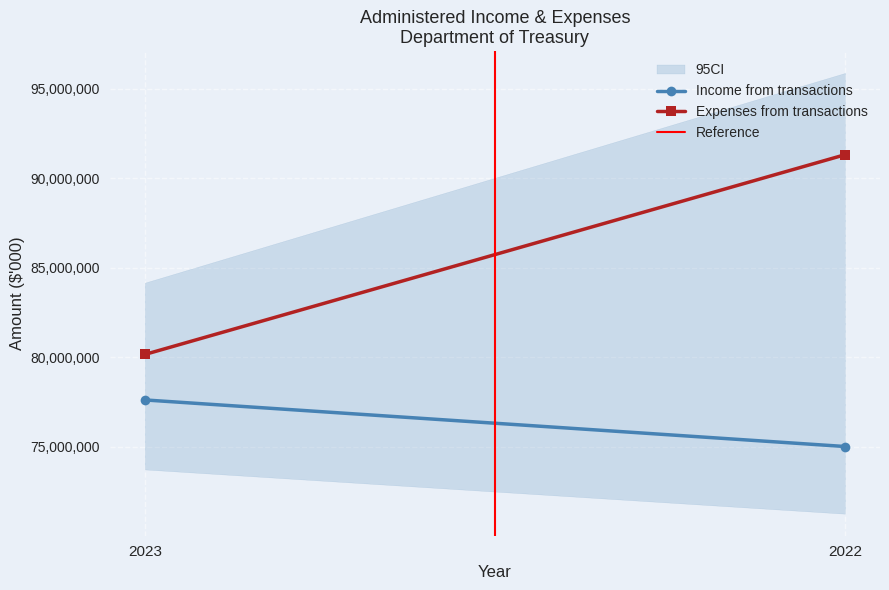

Which series has the largest total across all categories?

Expenses from transactions